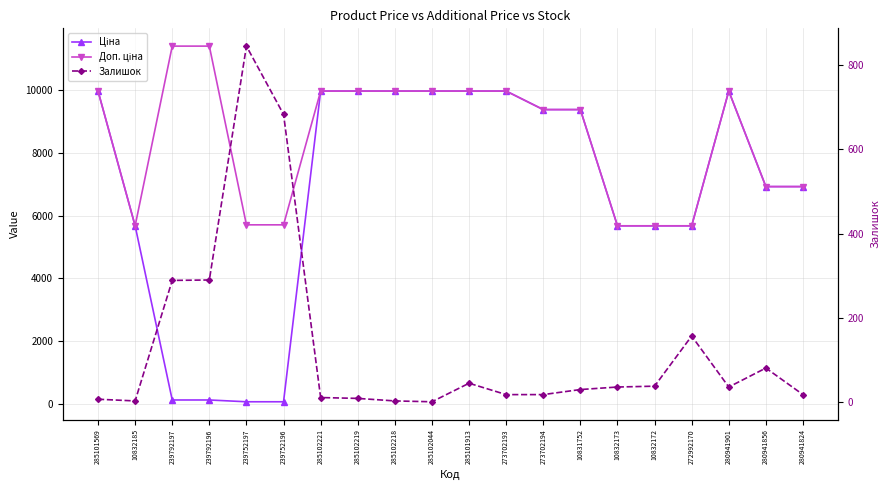

Read the Залишок value at 285102218.

3.0